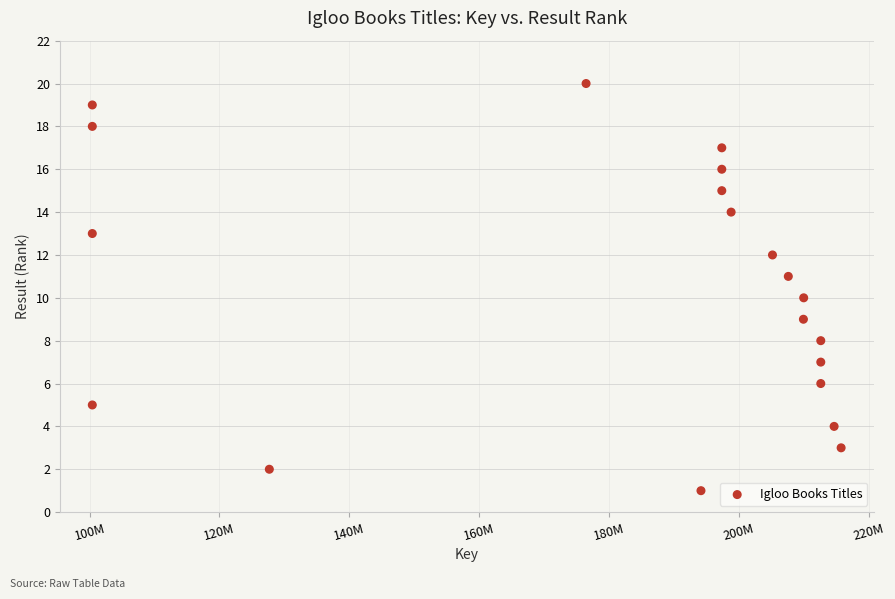

What is the range of X values (max minus min)?

115368869